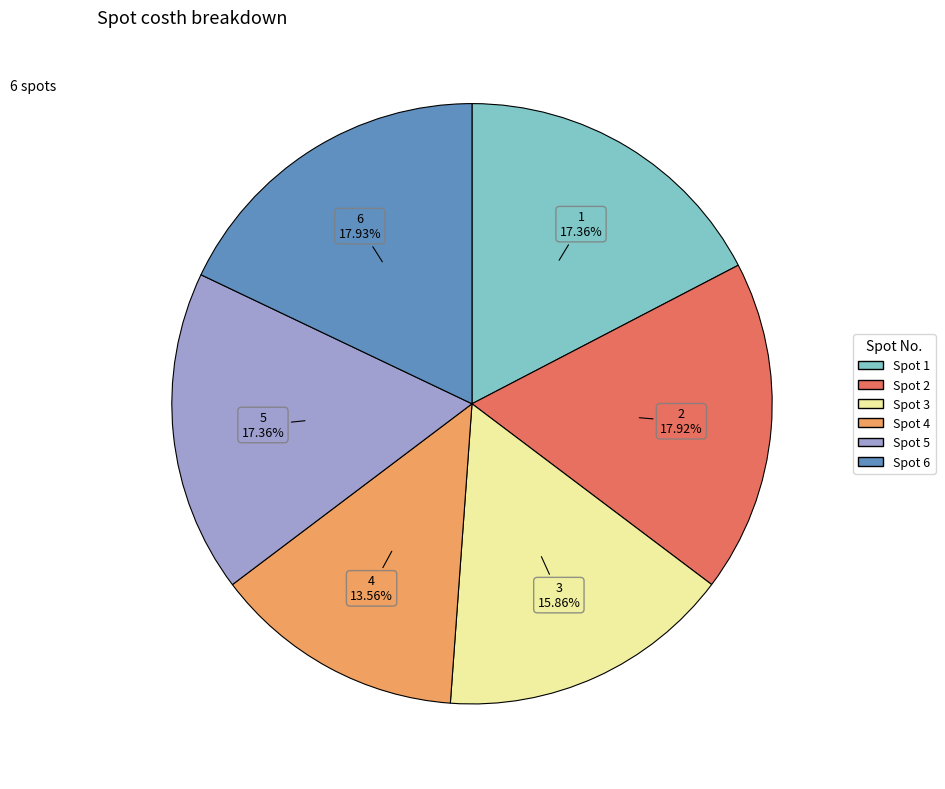

How many segments does this pie chart have?

6